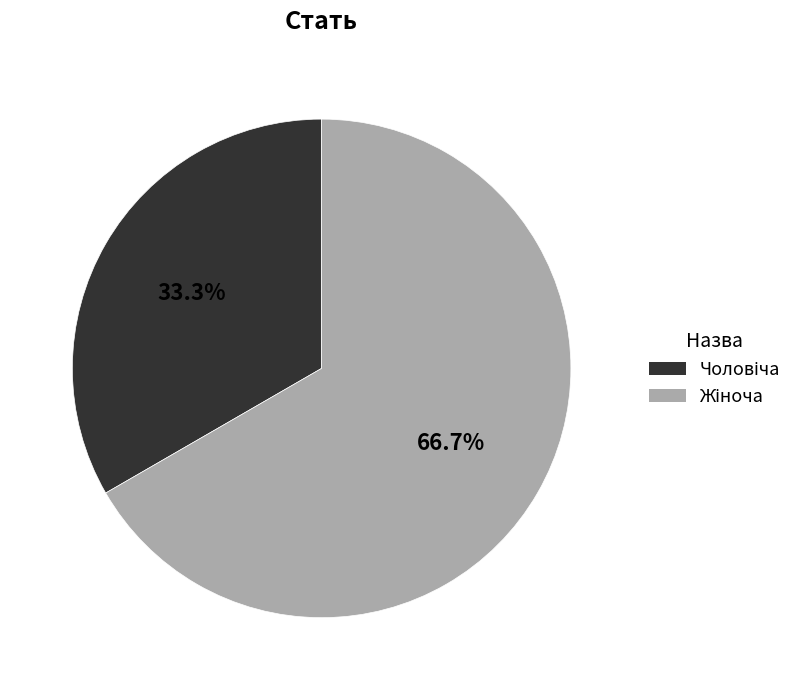

Is there a majority slice in this chart?

Yes